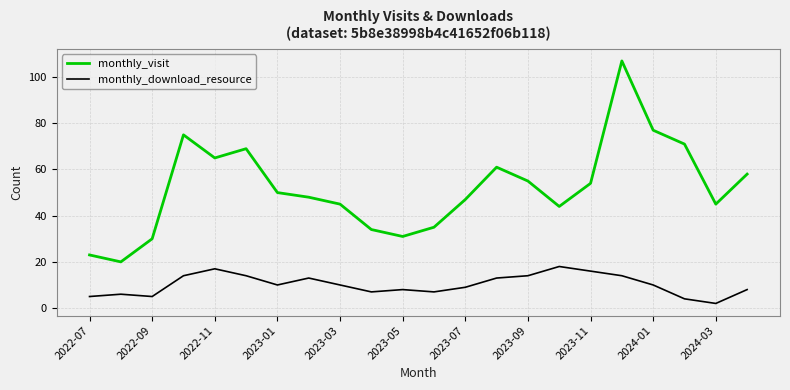

True or false: monthly_visit and monthly_download_resource intersect in this chart.

False